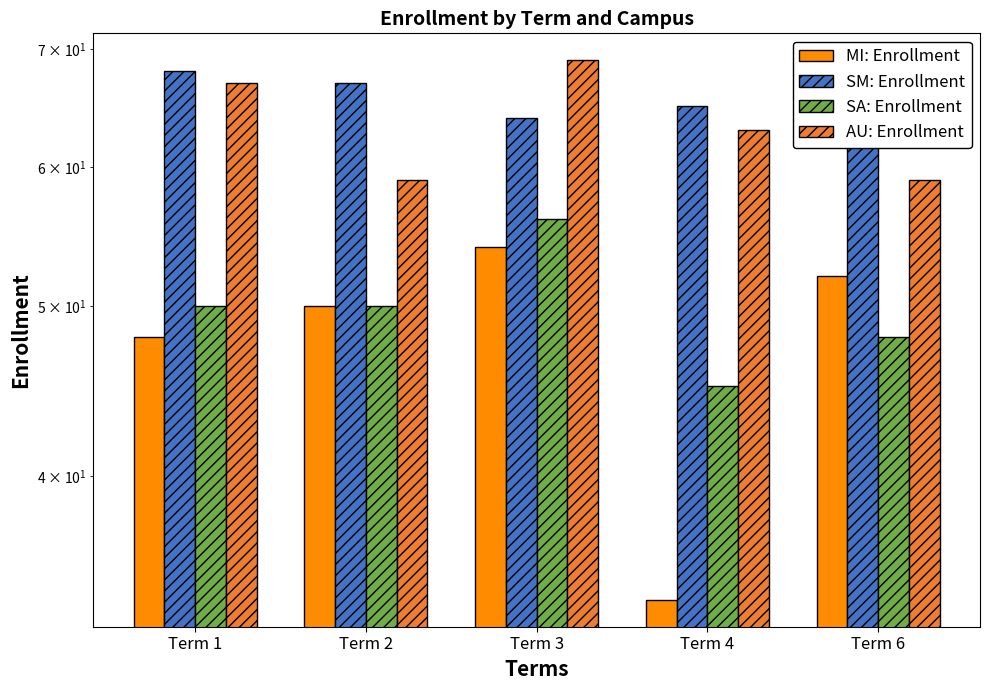

Reading right to left, extract all data points from this chart.

MI: Enrollment: Term 6=52	Term 4=34	Term 3=54	Term 2=50	Term 1=48
SM: Enrollment: Term 6=67	Term 4=65	Term 3=64	Term 2=67	Term 1=68
SA: Enrollment: Term 6=48	Term 4=45	Term 3=56	Term 2=50	Term 1=50
AU: Enrollment: Term 6=59	Term 4=63	Term 3=69	Term 2=59	Term 1=67